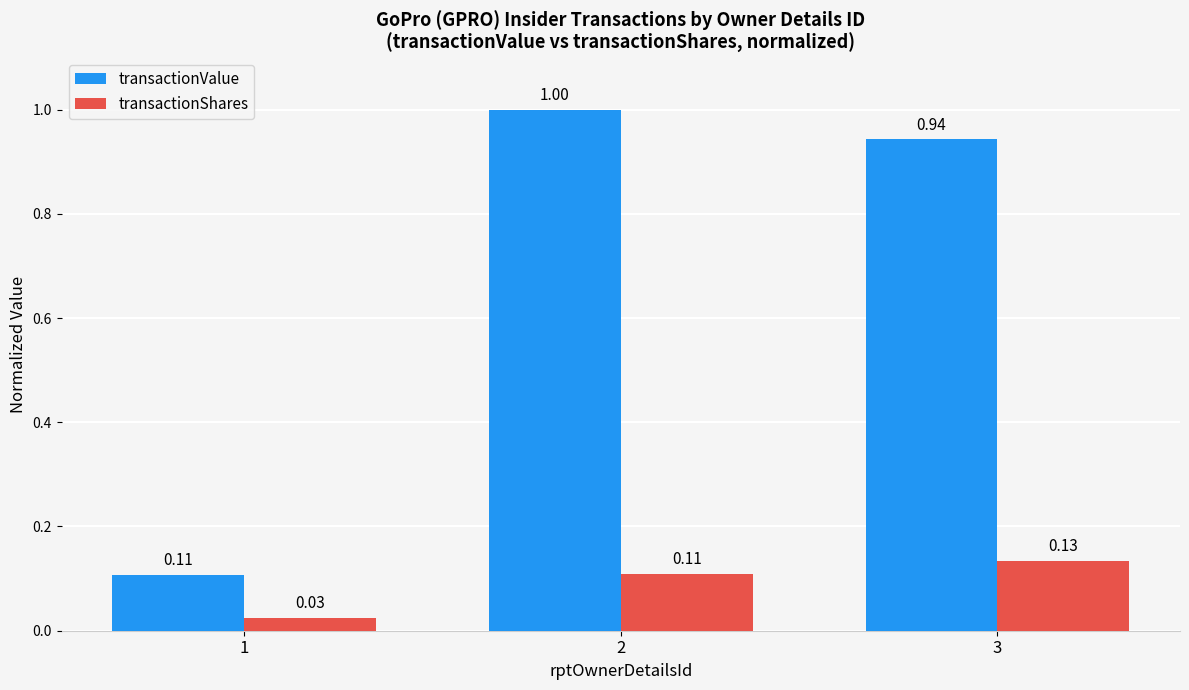

Is the value of transactionShares at 3 greater than the value of transactionValue at 1?

Yes